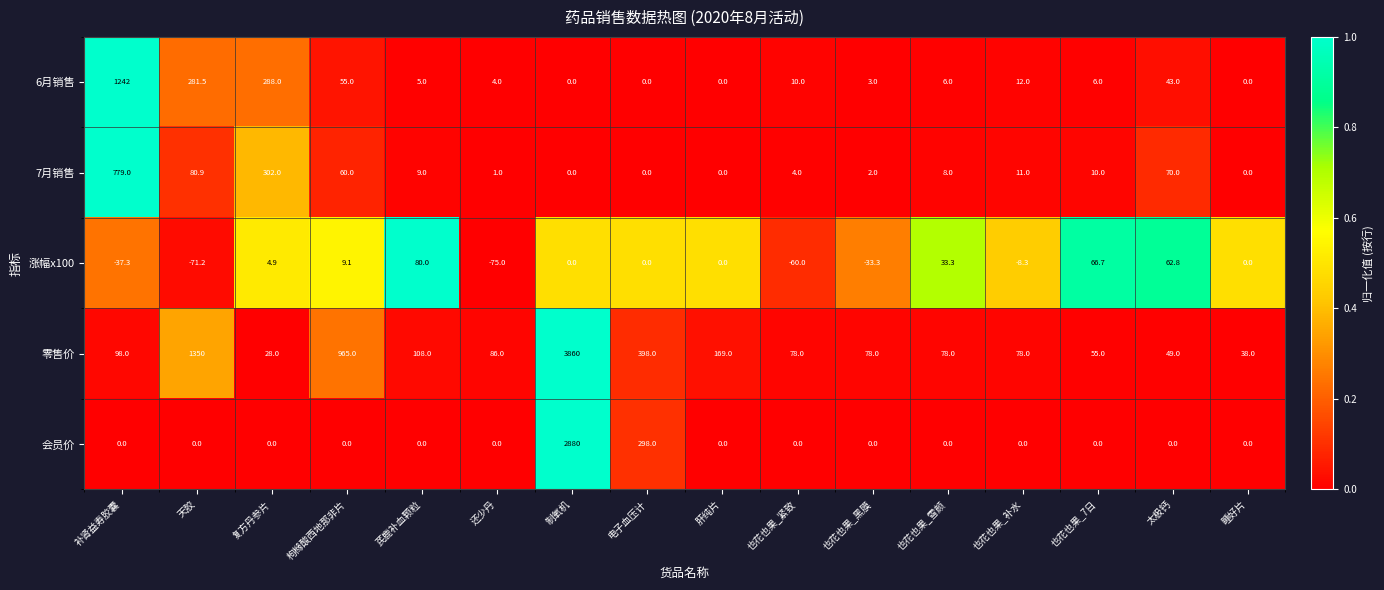

At which category is the sum across all series the highest?

制氧机